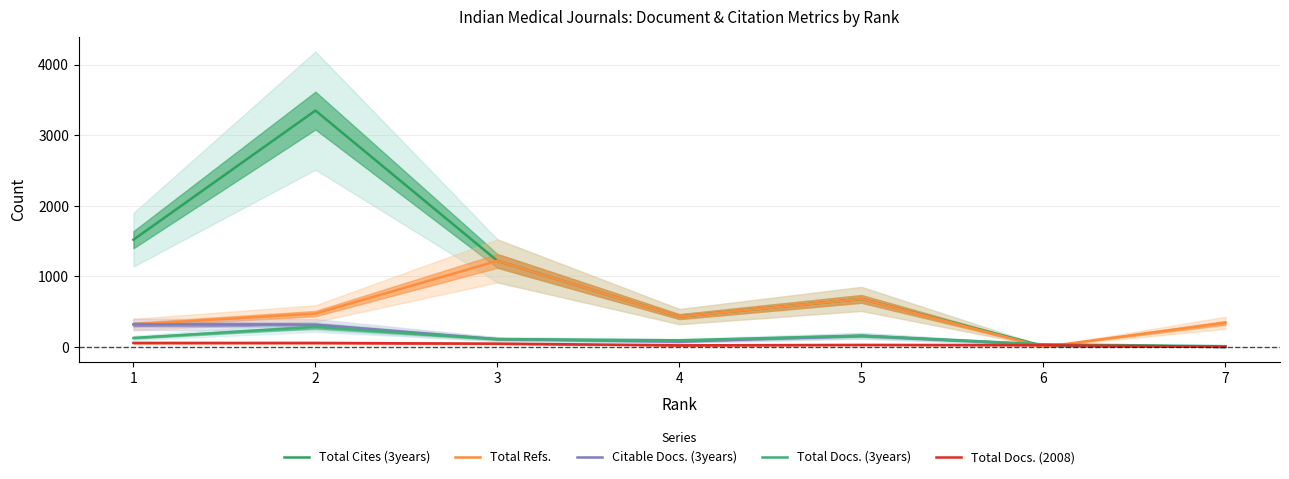

At how many categories does at least one series exceed 1395?

2